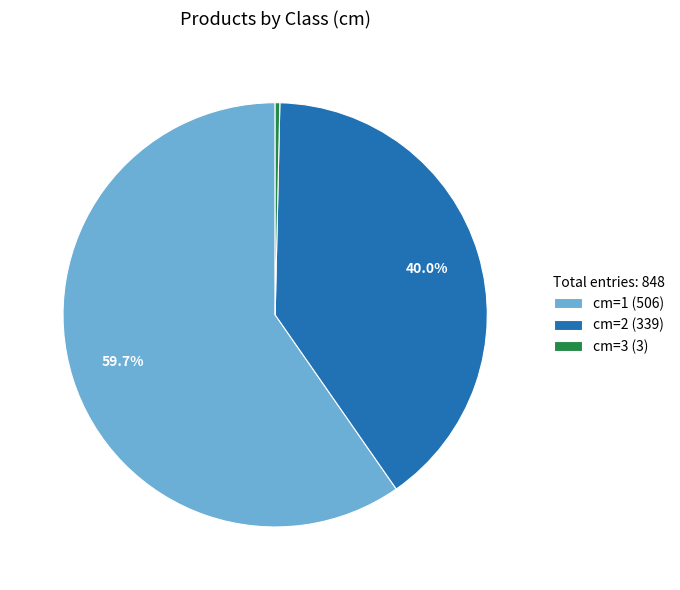

What percentage do cm=1 (506) and cm=2 (339) together represent?

99.6%